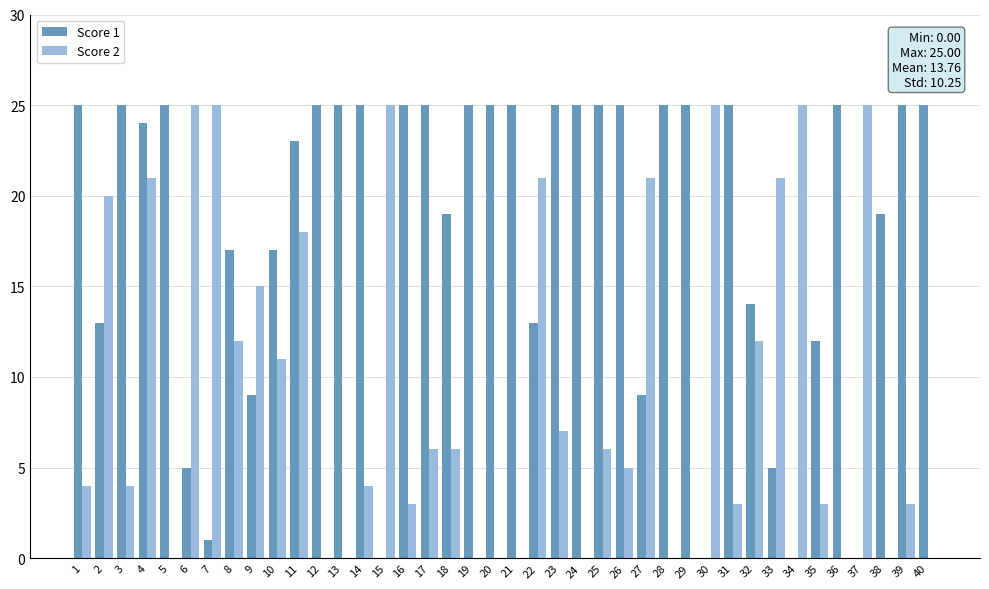

Which series changed the most between 15 and 31?

Score 1